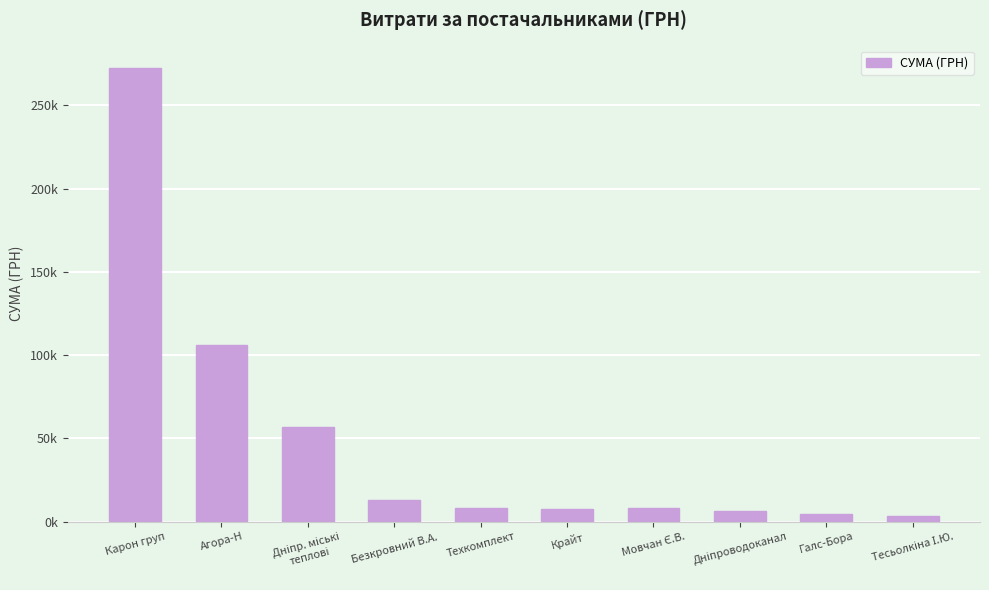

Does the chart contain any negative values?

No